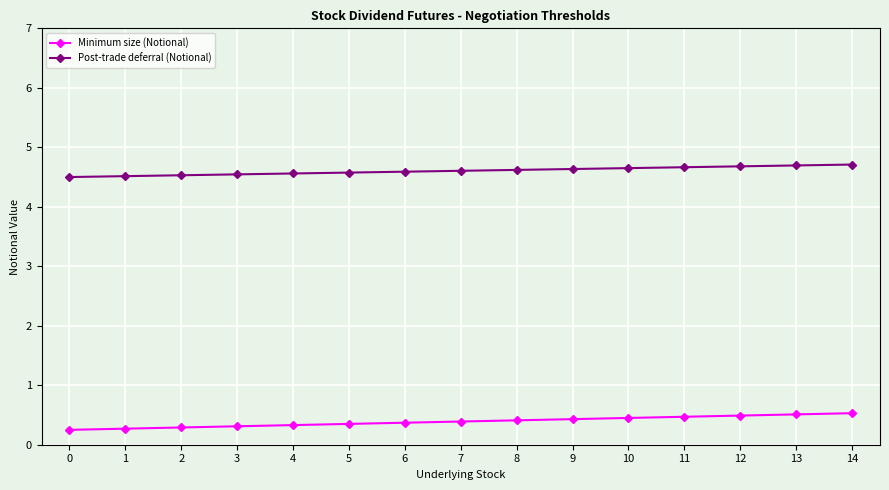

Which series has the largest total across all categories?

Post-trade deferral (Notional)